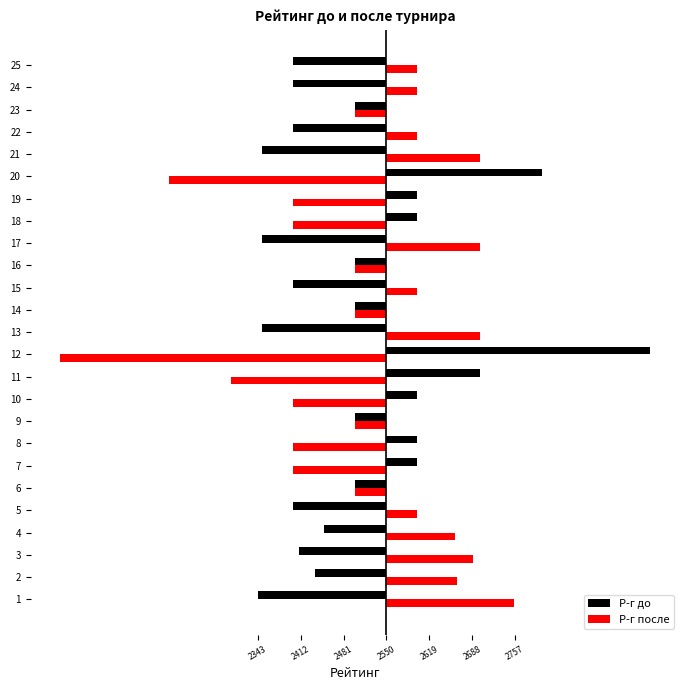

What is the value of the Р-г после bar at the 13th from the left?

150